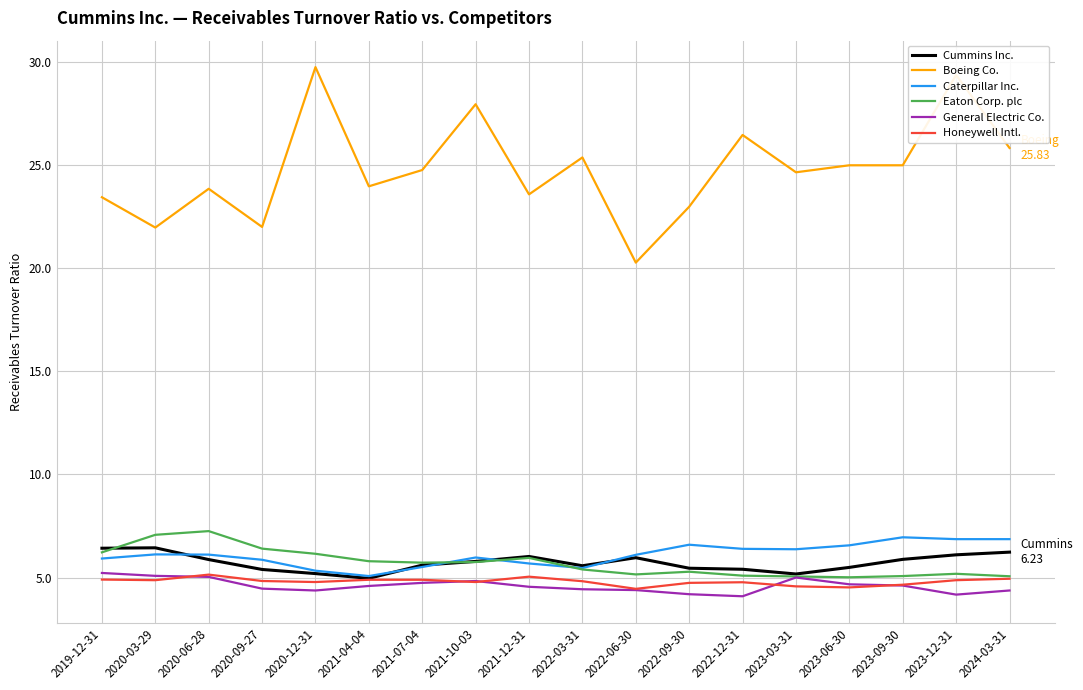

The value of Boeing Co. at 2020-09-27 is 15.0. True or false?

False